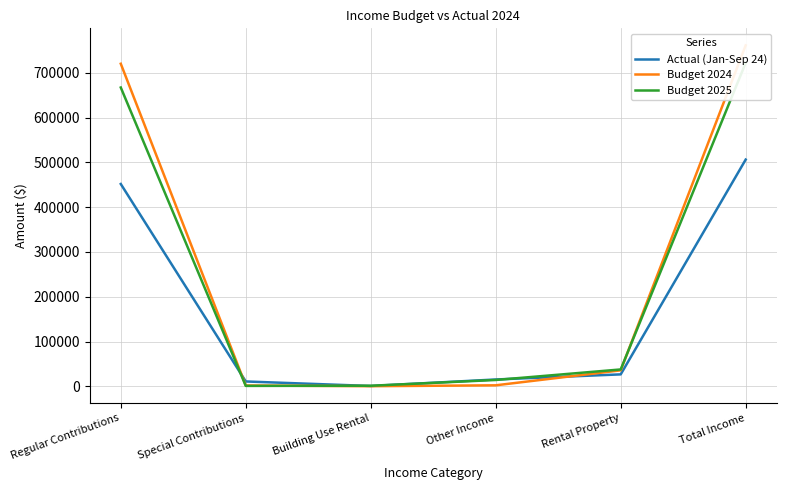

How many values in the Actual (Jan-Sep 24) series are below 26900?

3